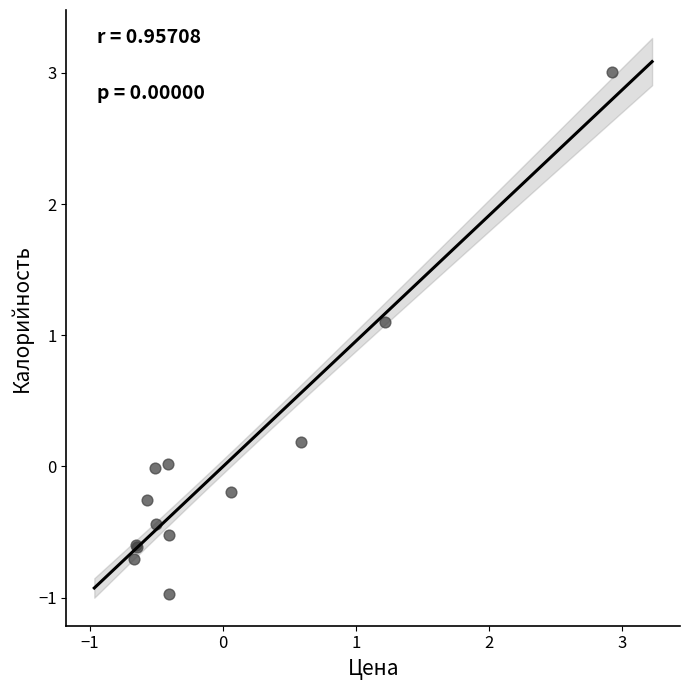

What Y value in the scatter plot is closest to 1?

1.1